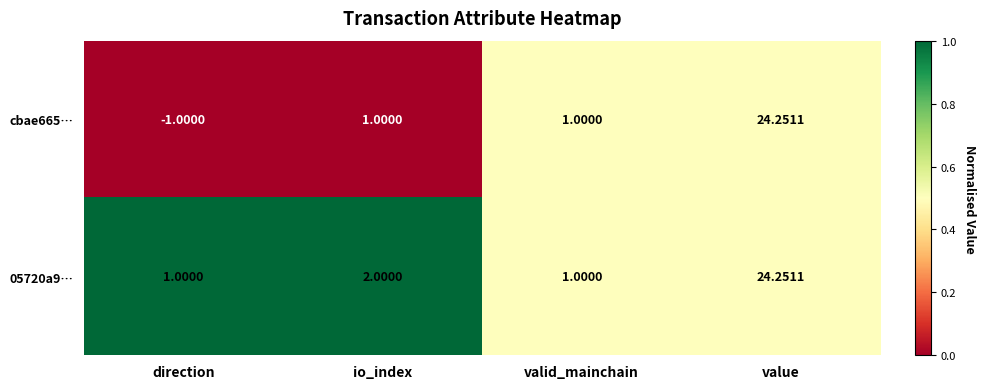

Is the value of 05720a9… at valid_mainchain greater than the value of cbae665… at direction?

Yes